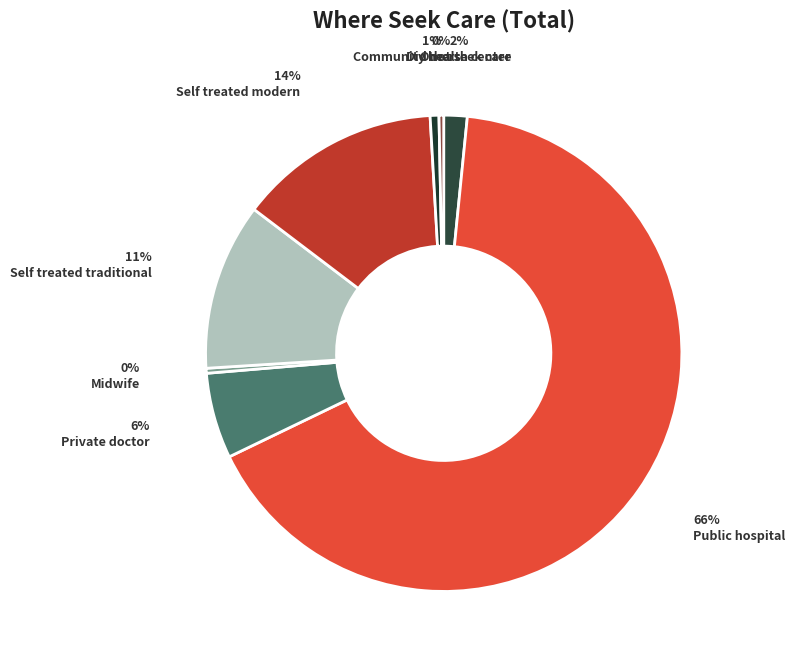

Combined, what portion of the pie is Midwife and Private doctor?

6.2%